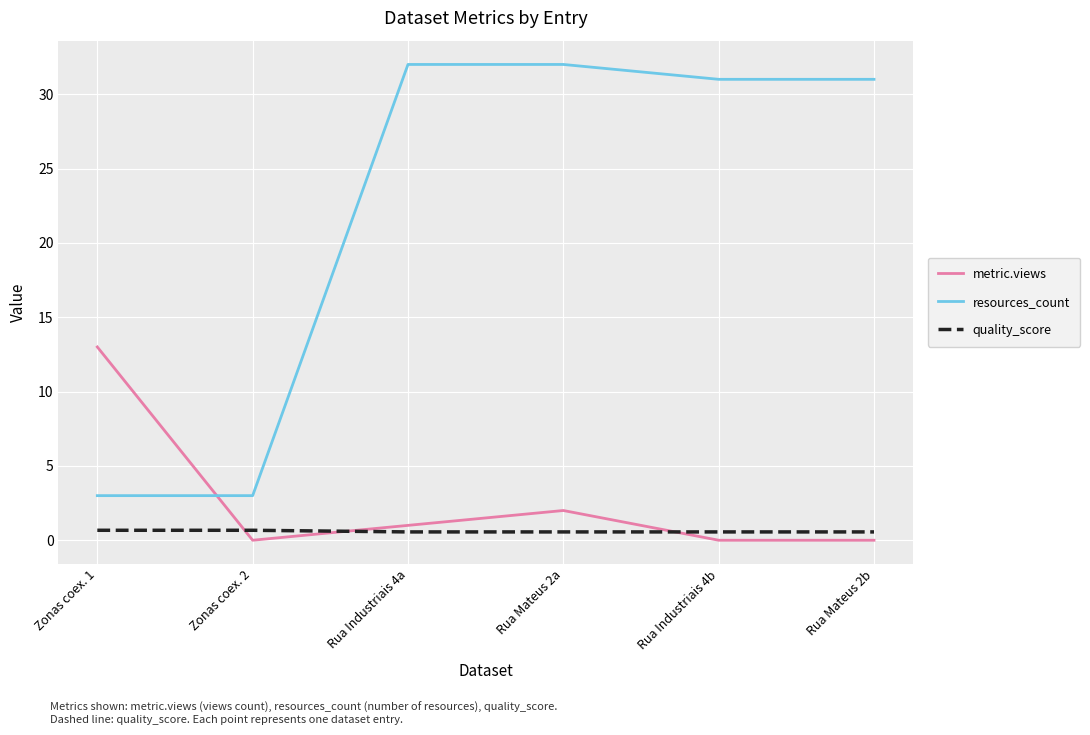

What is the greatest value displayed?

32.0